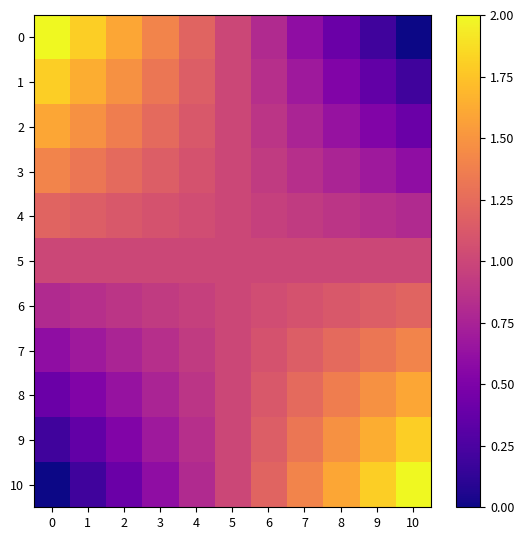

Which series has the largest total across all categories?

9